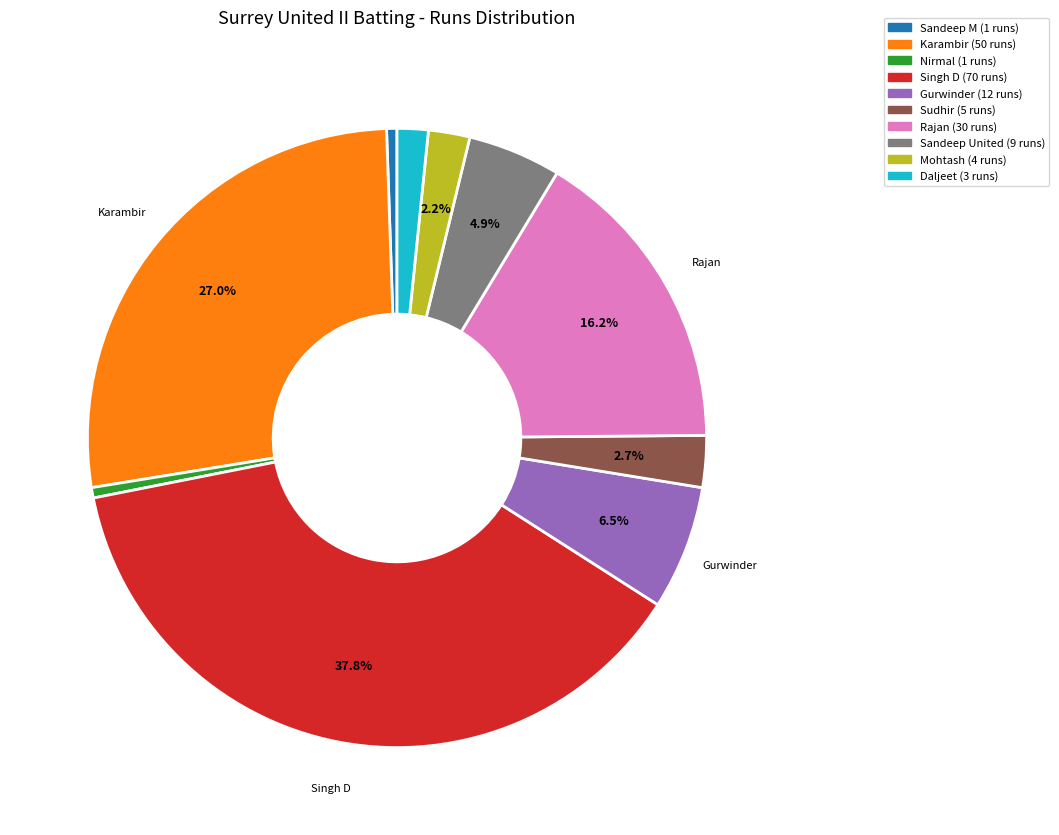

Is there any slice that represents more than half of the pie?

No